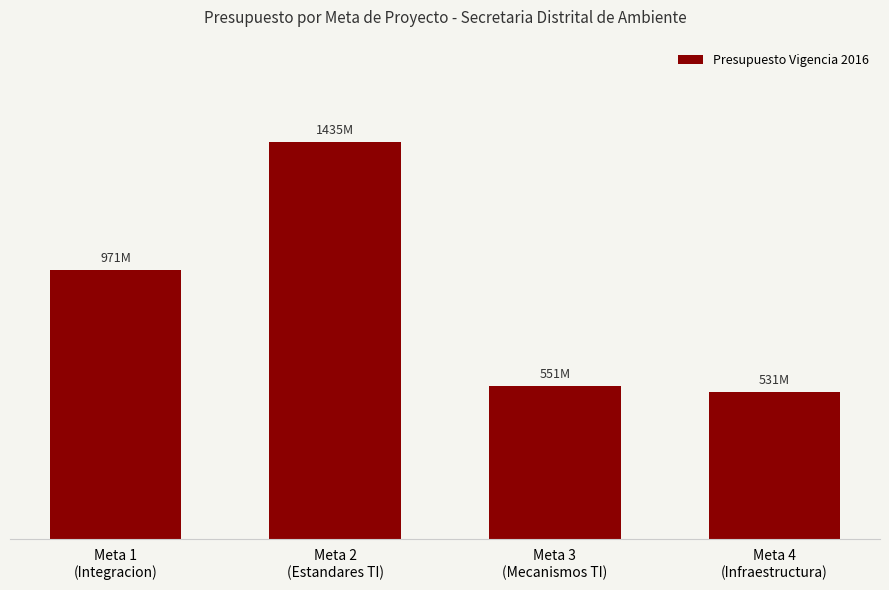

Does the chart contain any negative values?

No